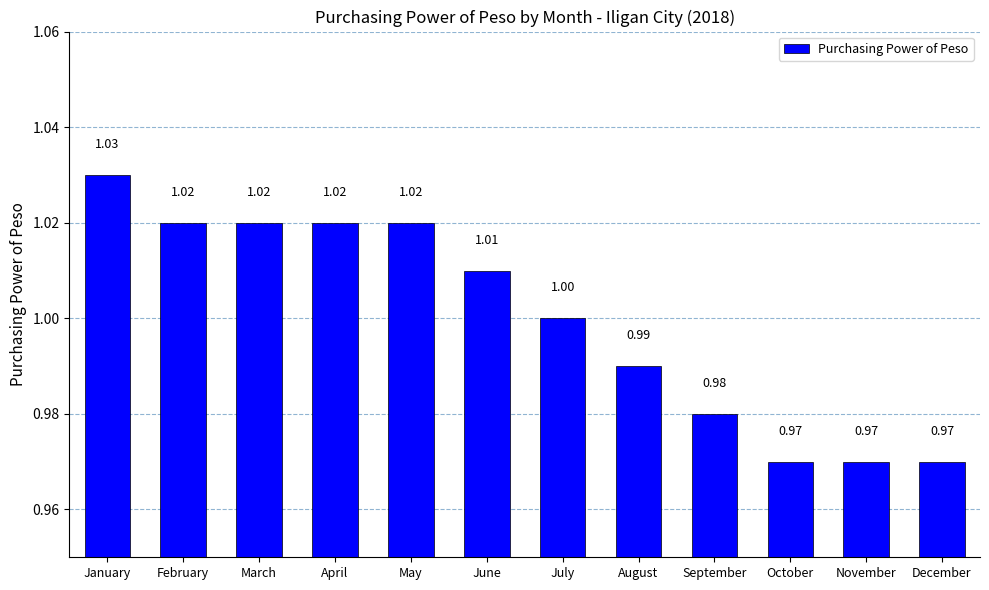

At which label does the data first exceed 1?

January